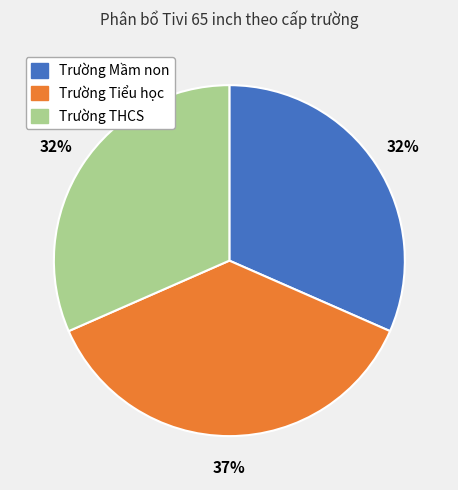

What is the largest slice in the pie chart?

Trường Tiểu học